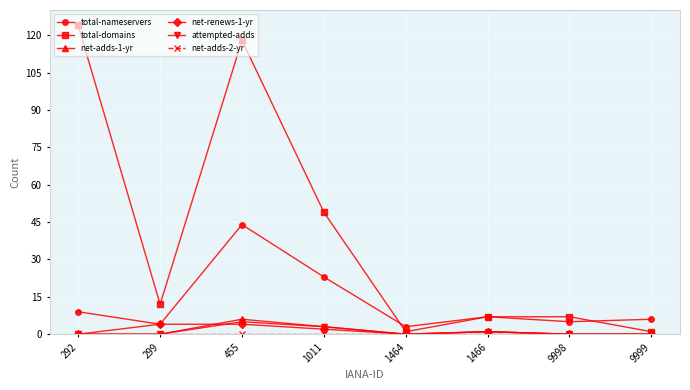

Which category has the highest value across all series?

292